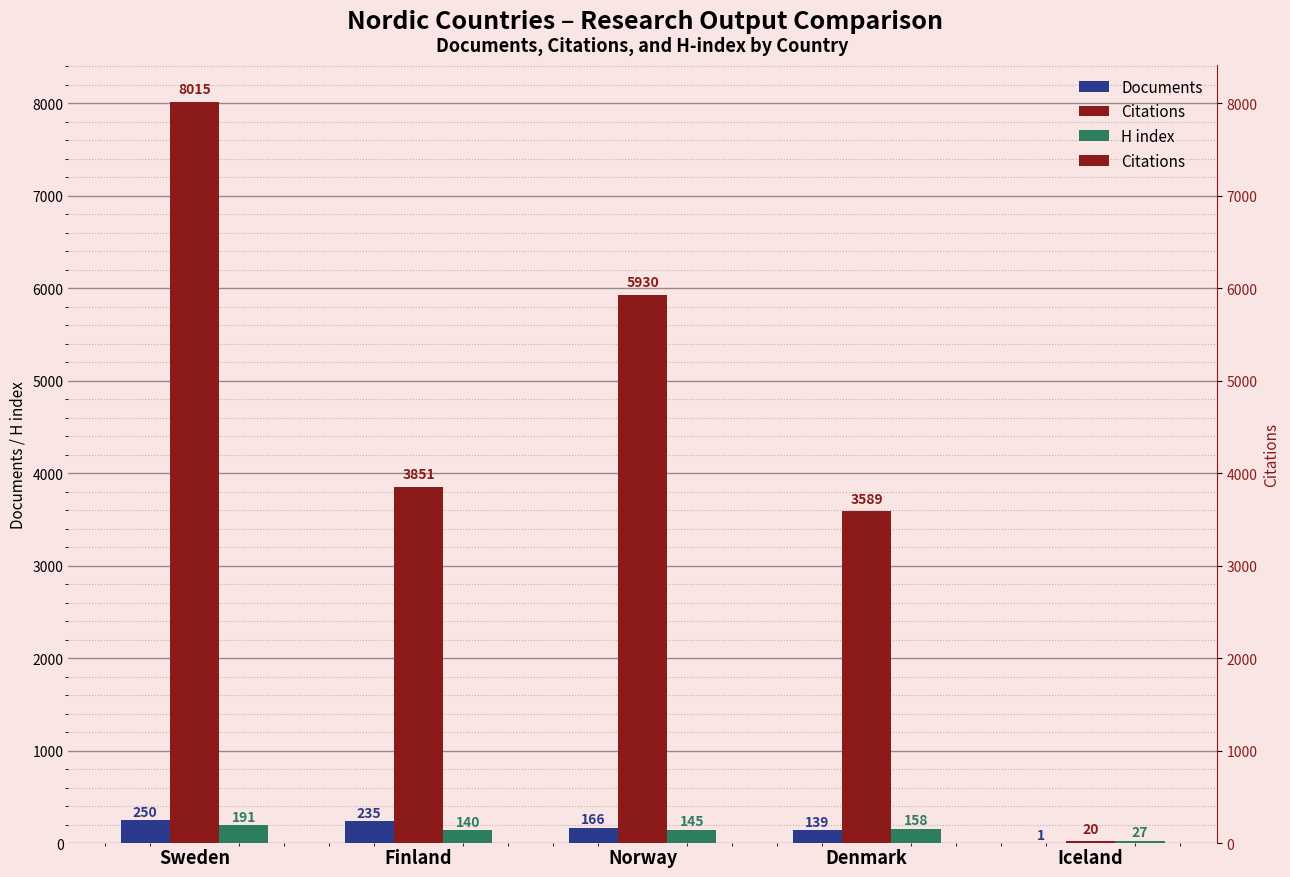

Reading left to right, list all the values displayed in this chart.

Documents: 250	235	166	139	1
Citations: 8015	3851	5930	3589	20
H index: 191	140	145	158	27